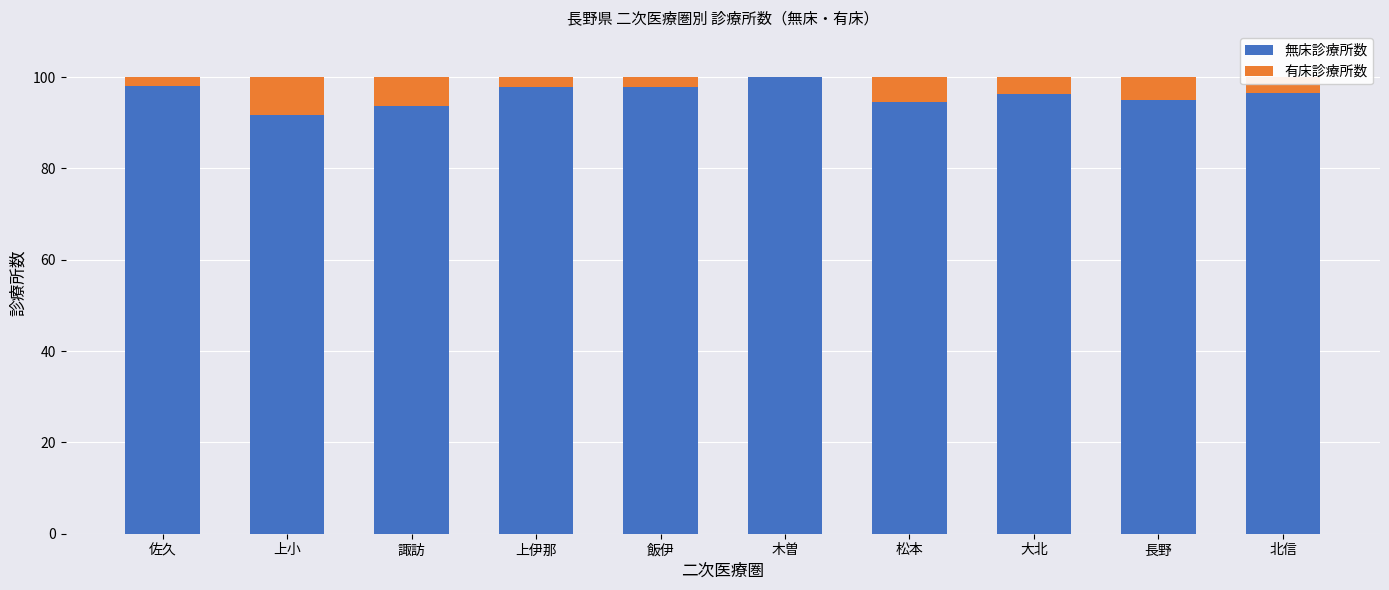

What is the highest value of the 無床診療所数 series?

100.0